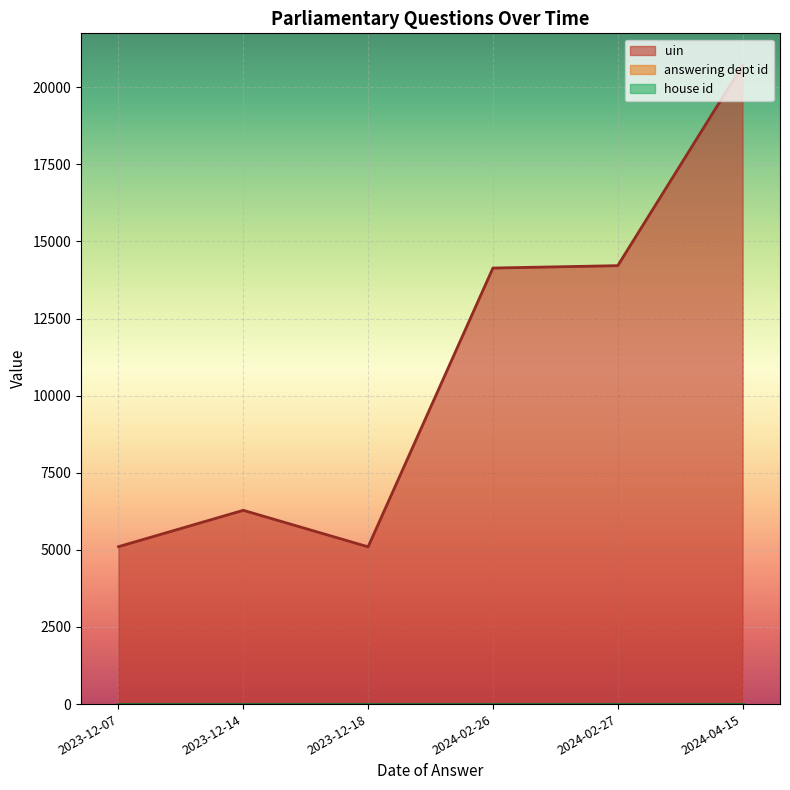

True or false: answering dept id has a value of 17 at 2024-04-15.

True